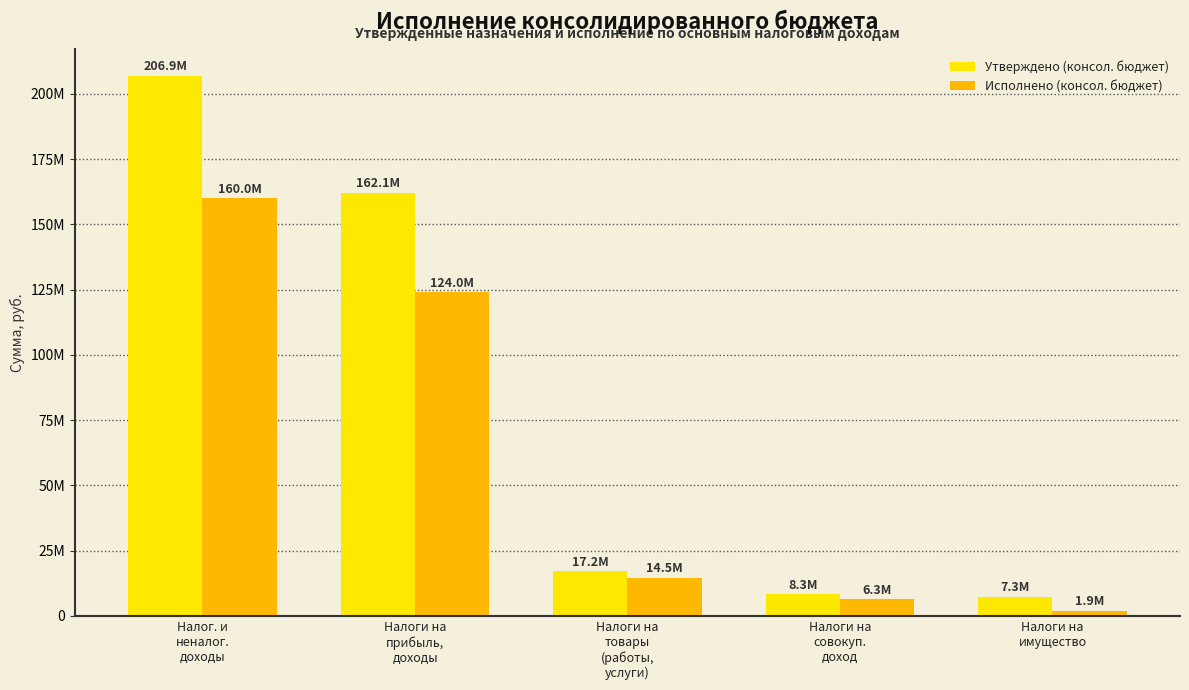

What are all the series names shown in the legend?

Утверждено (консол. бюджет), Исполнено (консол. бюджет)